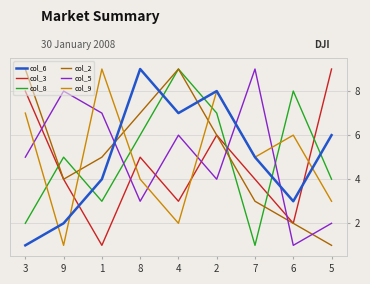

What value does the col_3 series have at 9?

4